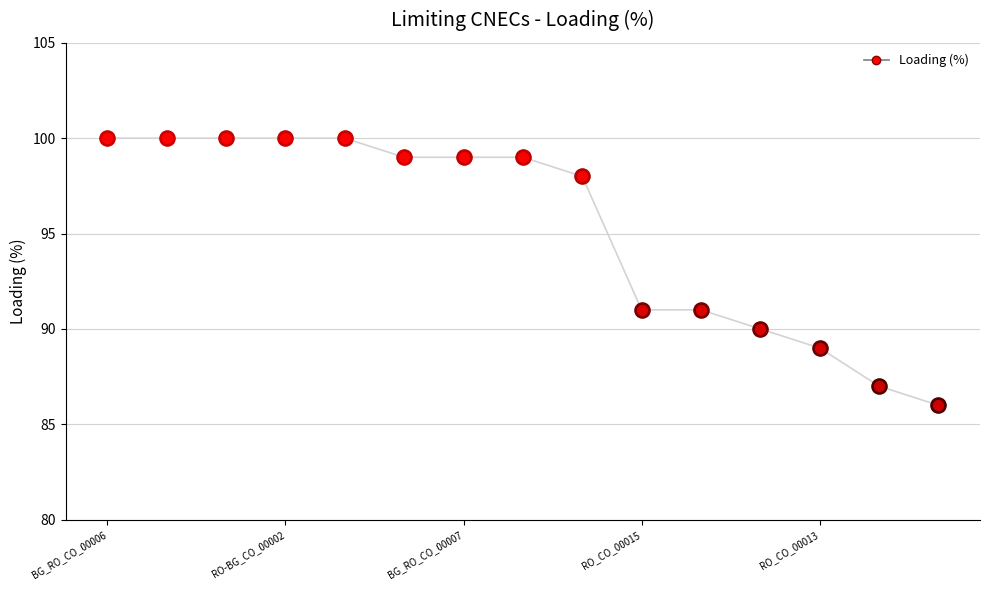

What is the smallest value displayed?

86